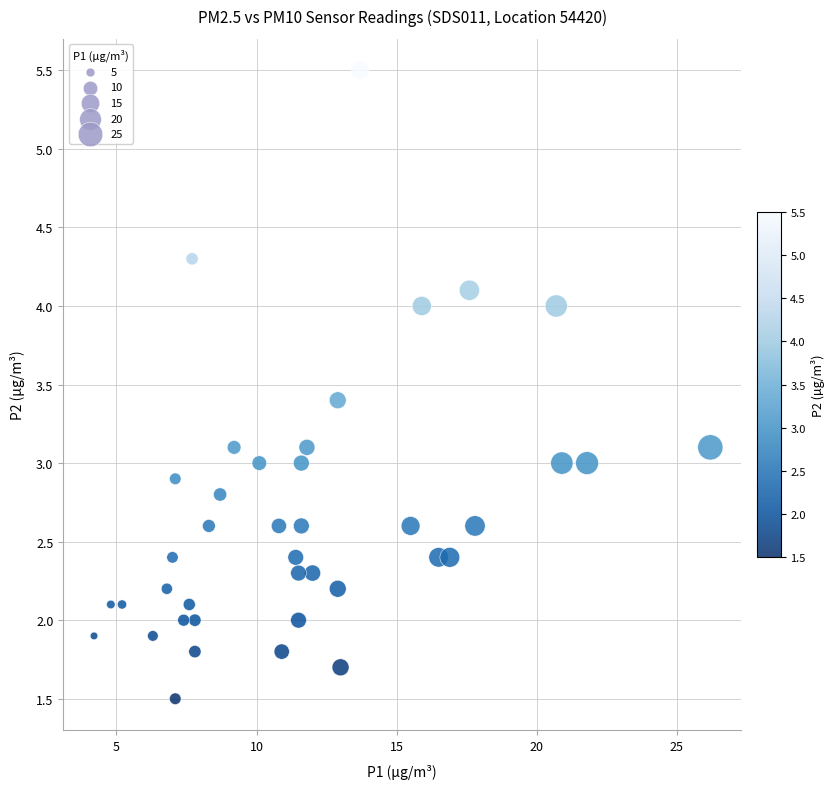

What is the range of X values (max minus min)?

22.0